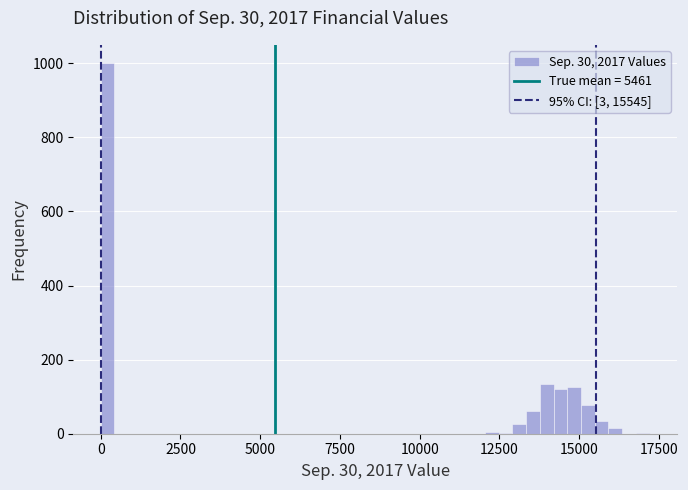

Around what value on the x-axis is the tallest bar? Give the approximate position of its centre, as read against the axis.

0